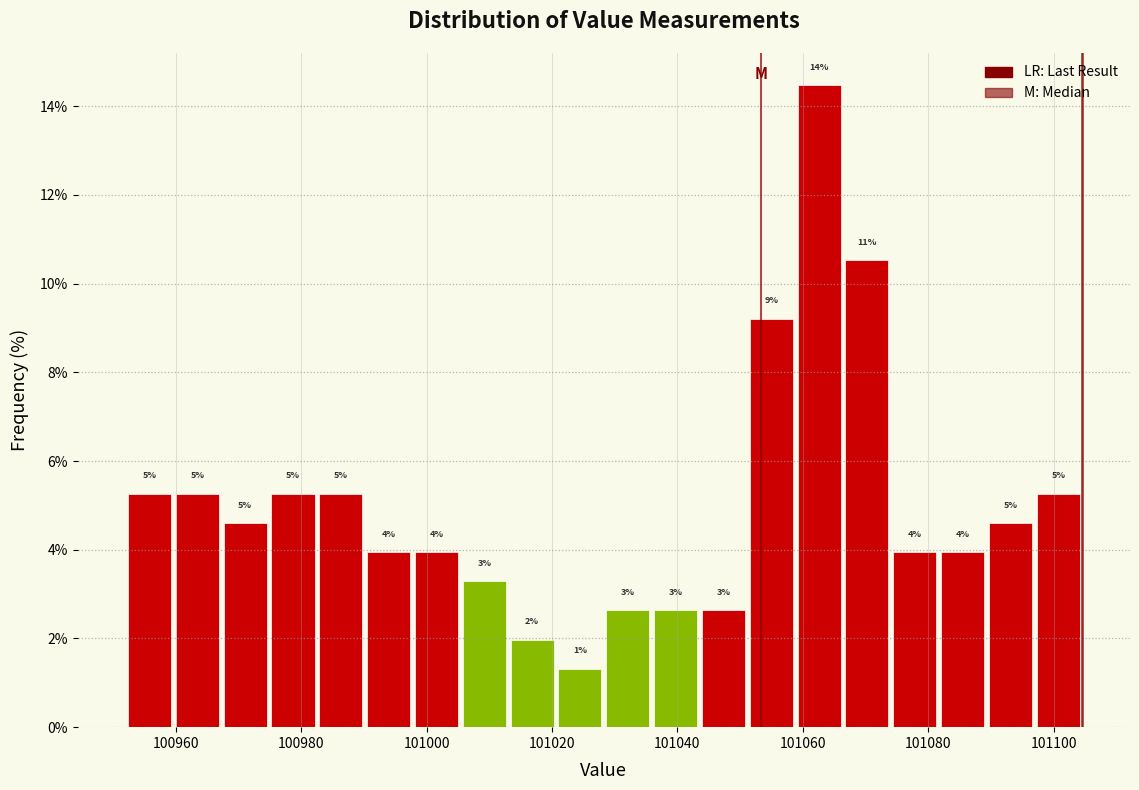

Read against the x-axis, roughly where is the centre of the tallest bar?

101062